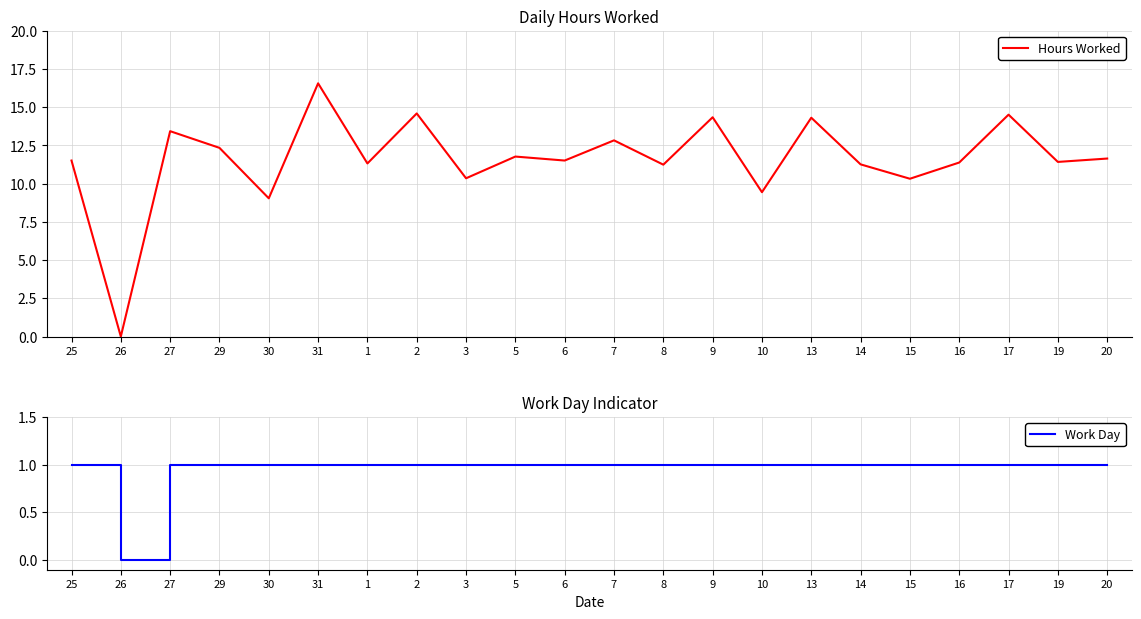

At which category is the sum across all series the highest?

31